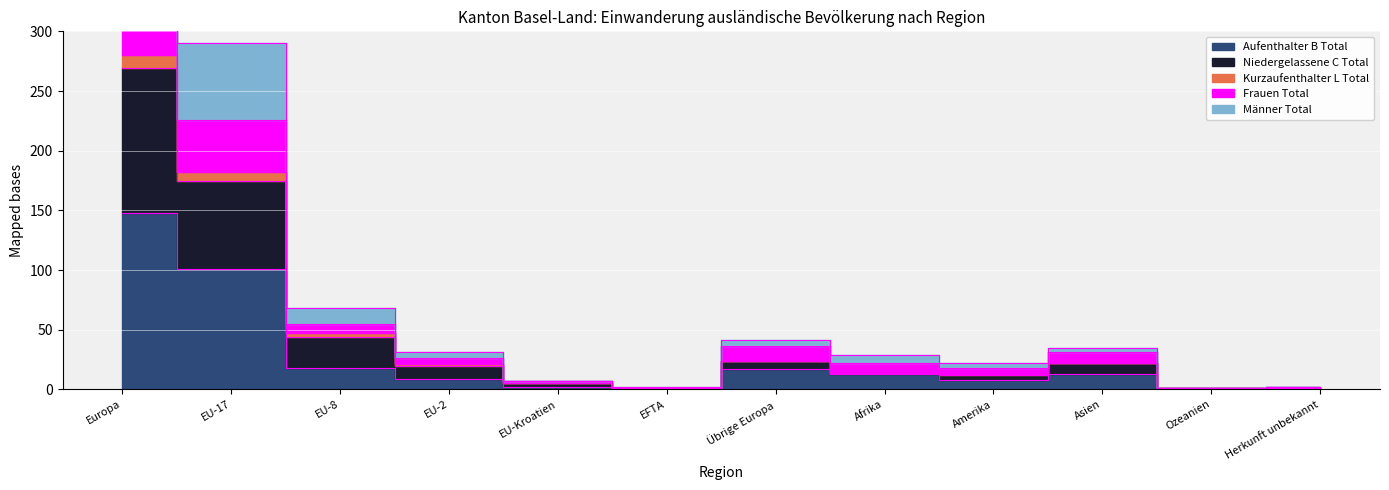

List the labels in order of Aufenthalter B Total value, smallest first.

Ozeanien, EFTA, Herkunft unbekannt, EU-Kroatien, Amerika, EU-2, Afrika, Asien, Übrige Europa, EU-8, EU-17, Europa